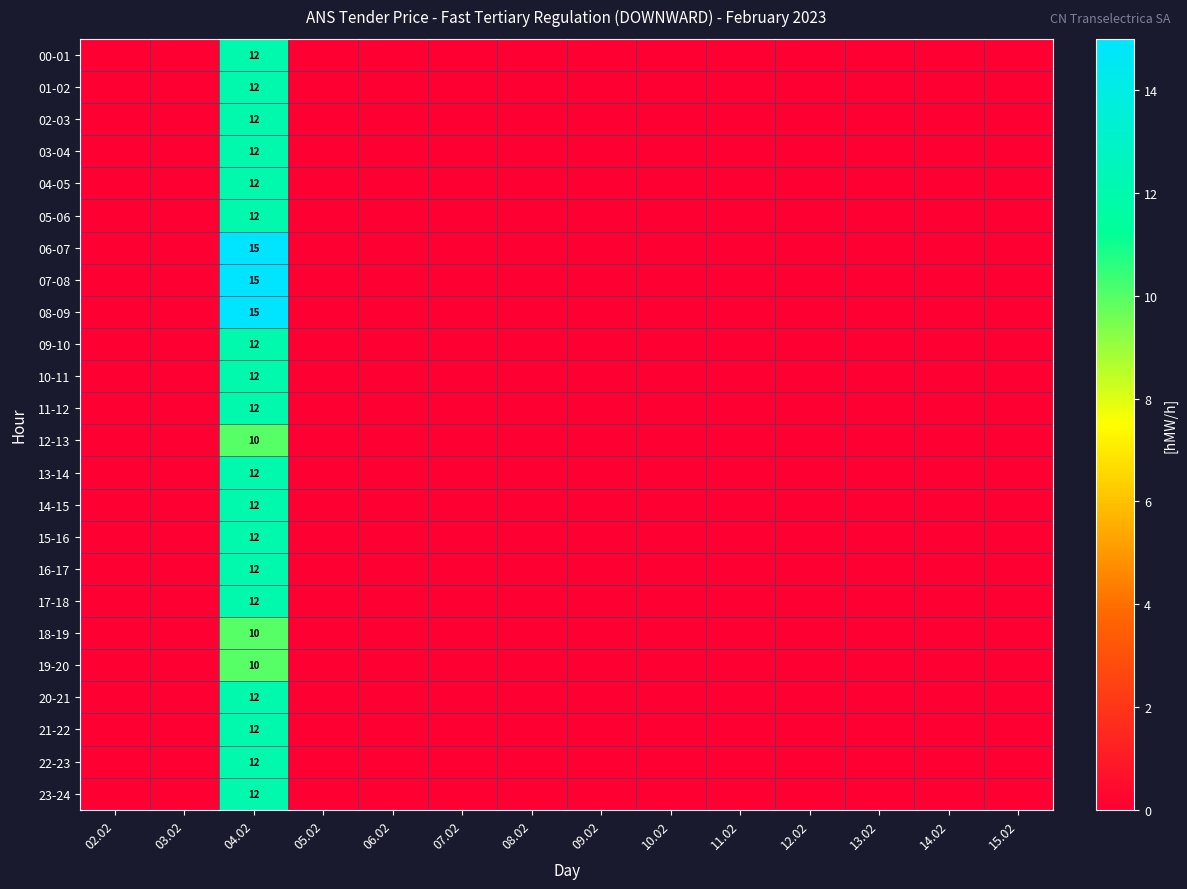

How many data points in 16-17 are above 0?

1